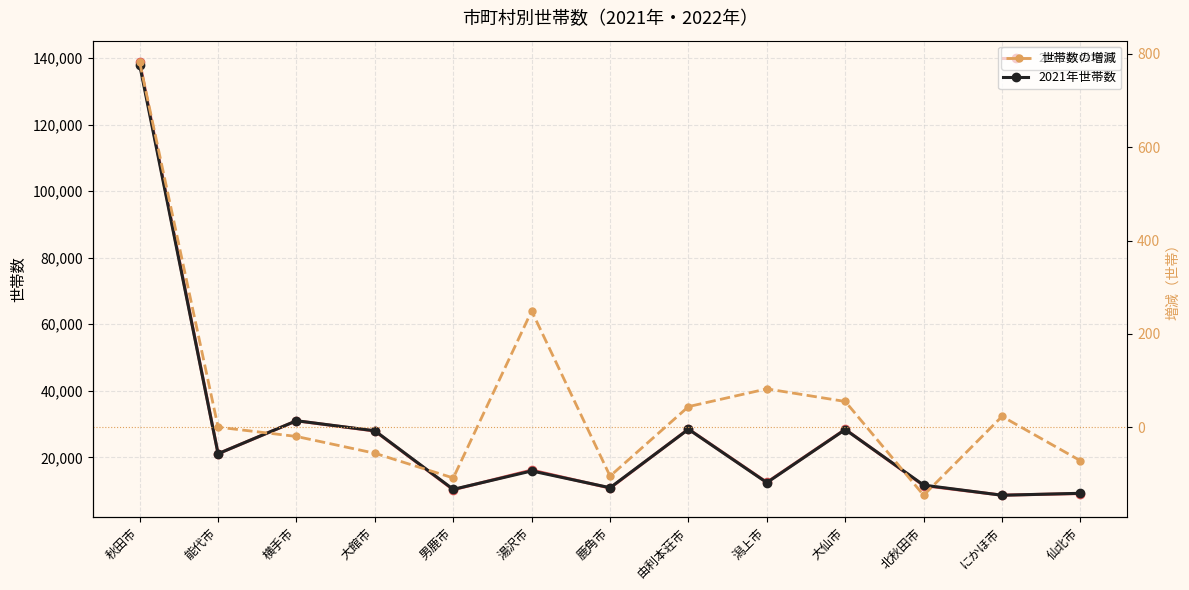

Is the value of 2021年世帯数 at 鹿角市 greater than the value of 世帯数の増減 at 横手市?

Yes